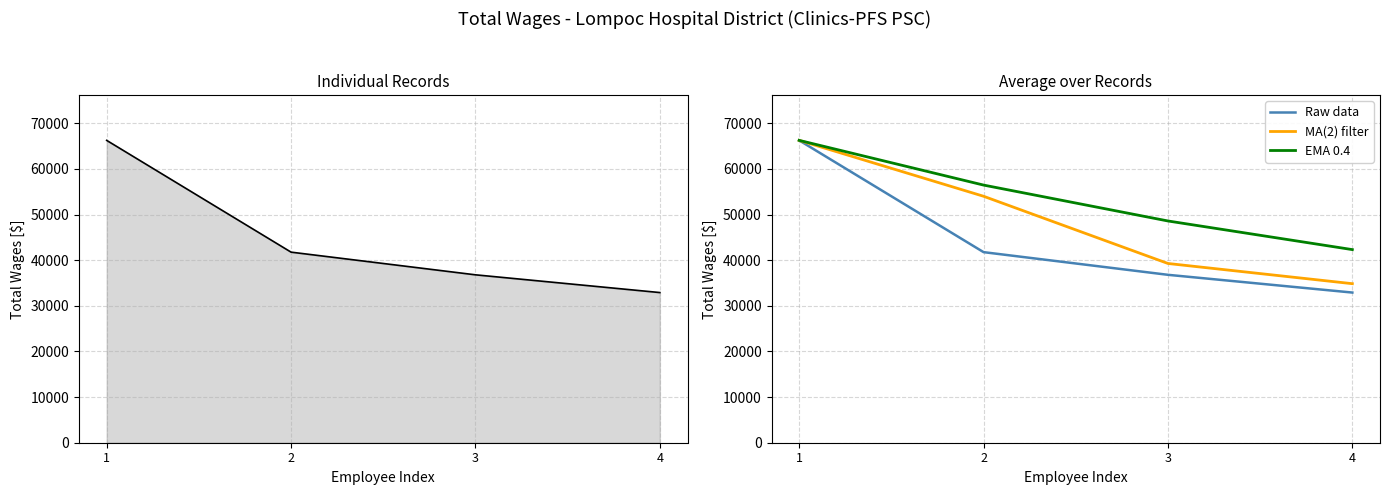

How many categories are shown in the chart?

4